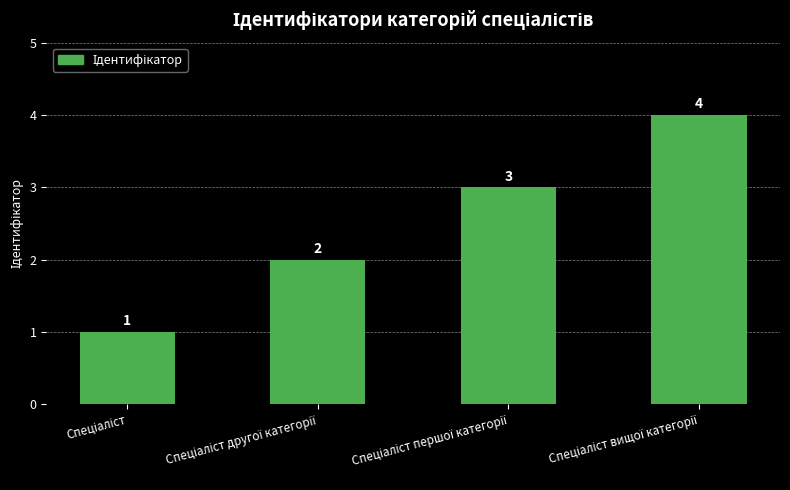

How many distinct data groups are displayed?

1